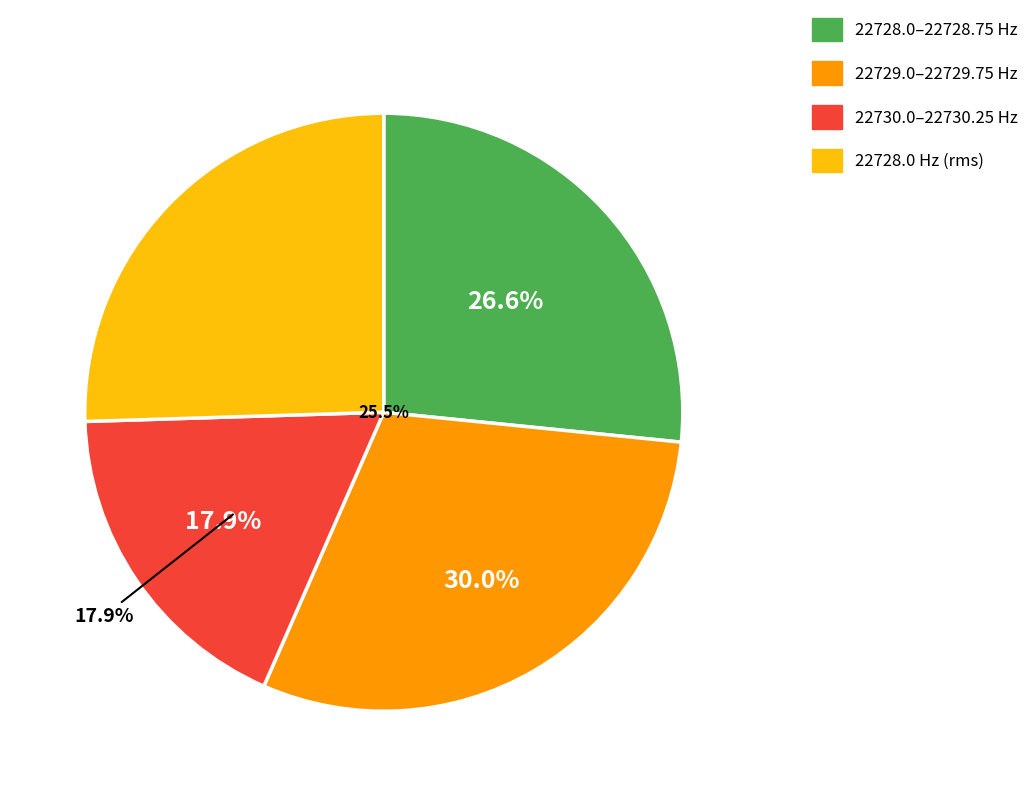

At 0, list the series in order from largest to smallest.

real_max, real_ave, real_min, real_rms